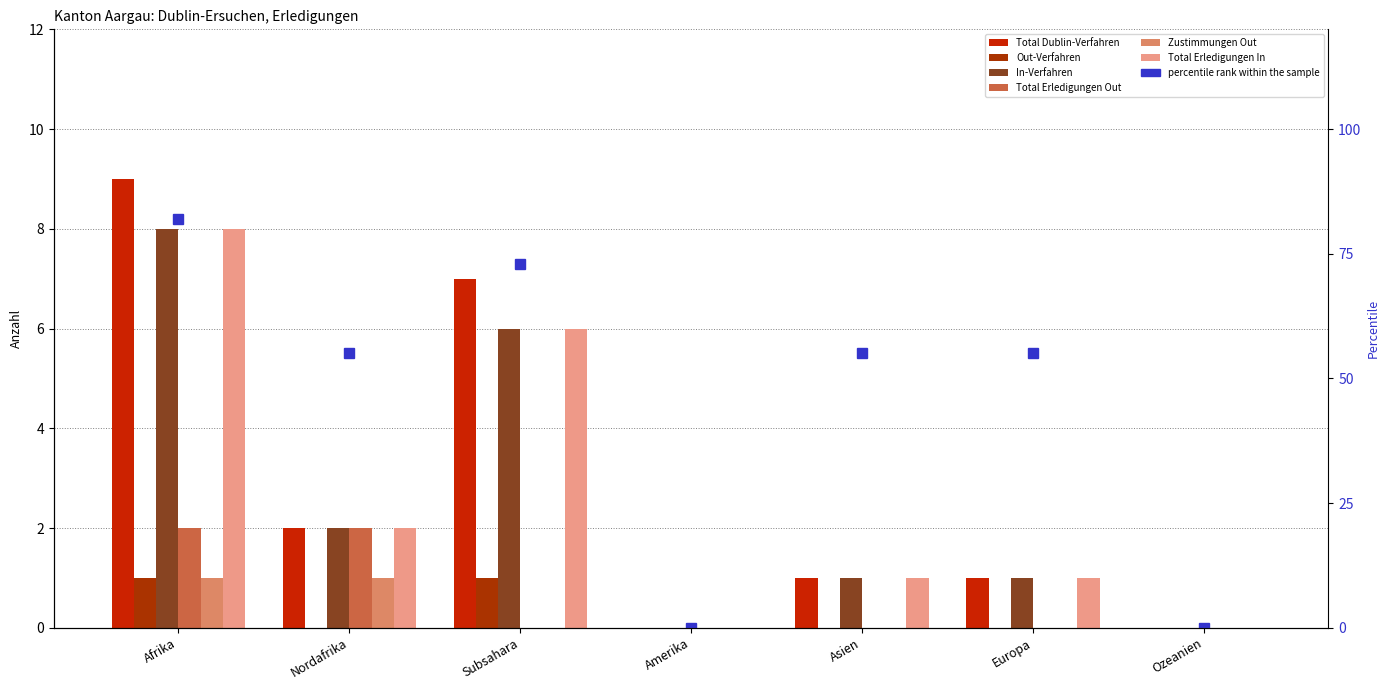

Count the Total Erledigungen In values in the range 0 to 6.

6